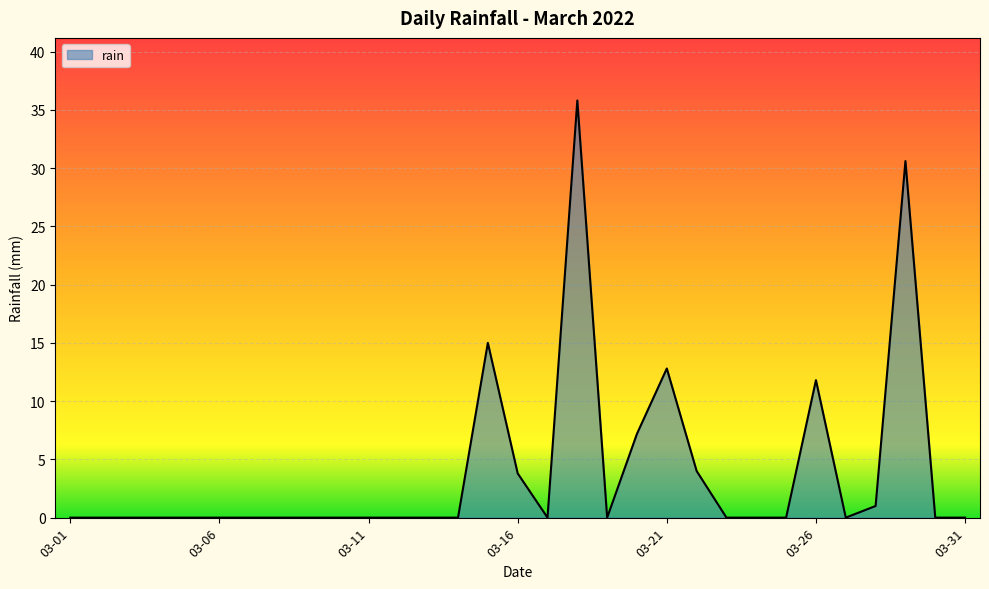

Does the chart display data point markers on the line(s)?

No